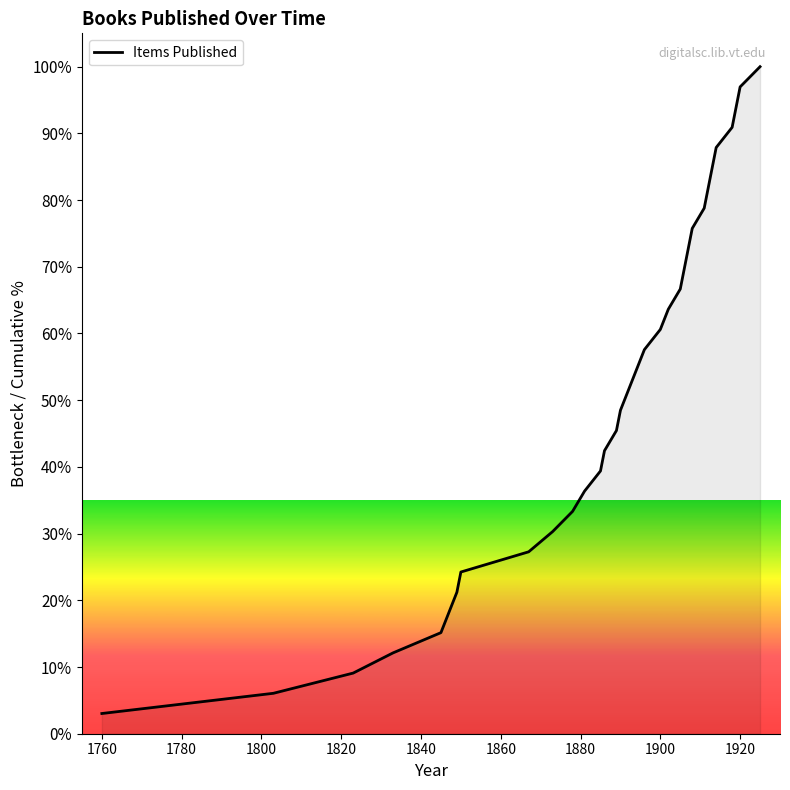

What is the maximum value shown in the chart?

100.0